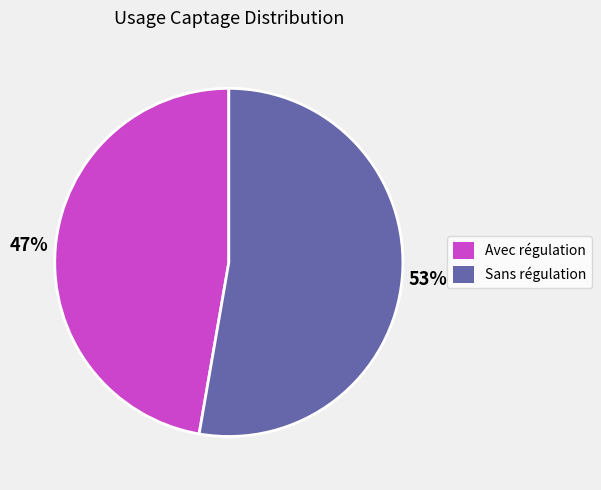

Count the number of slices in the pie.

2